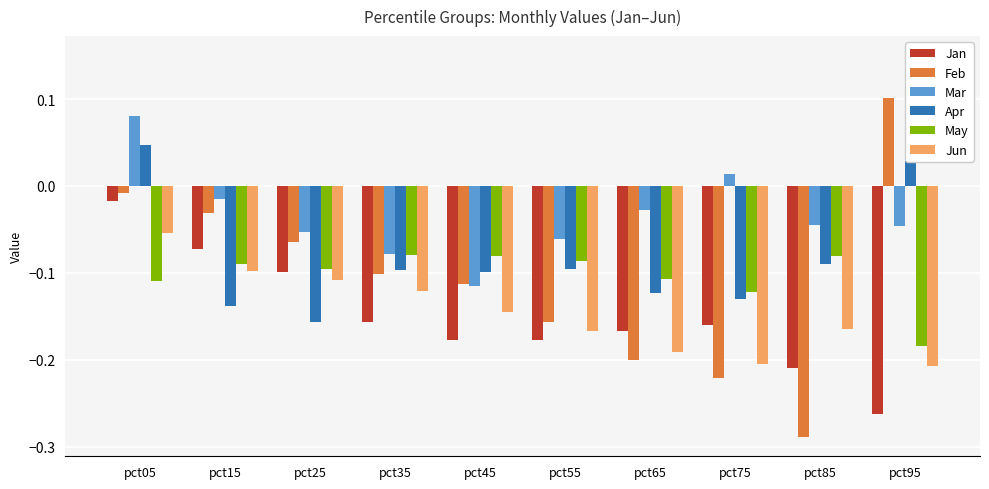

Which series changed the most between pct05 and pct45?

Mar